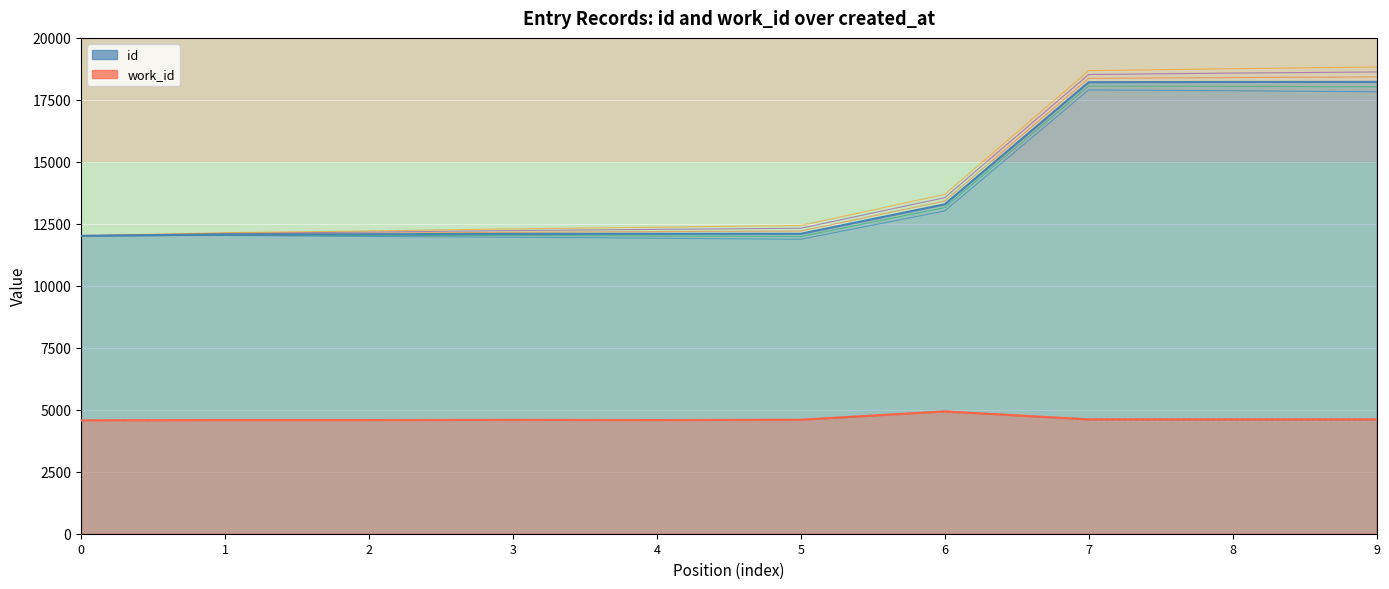

What is the difference between the maximum and minimum values in the work_id series?

362